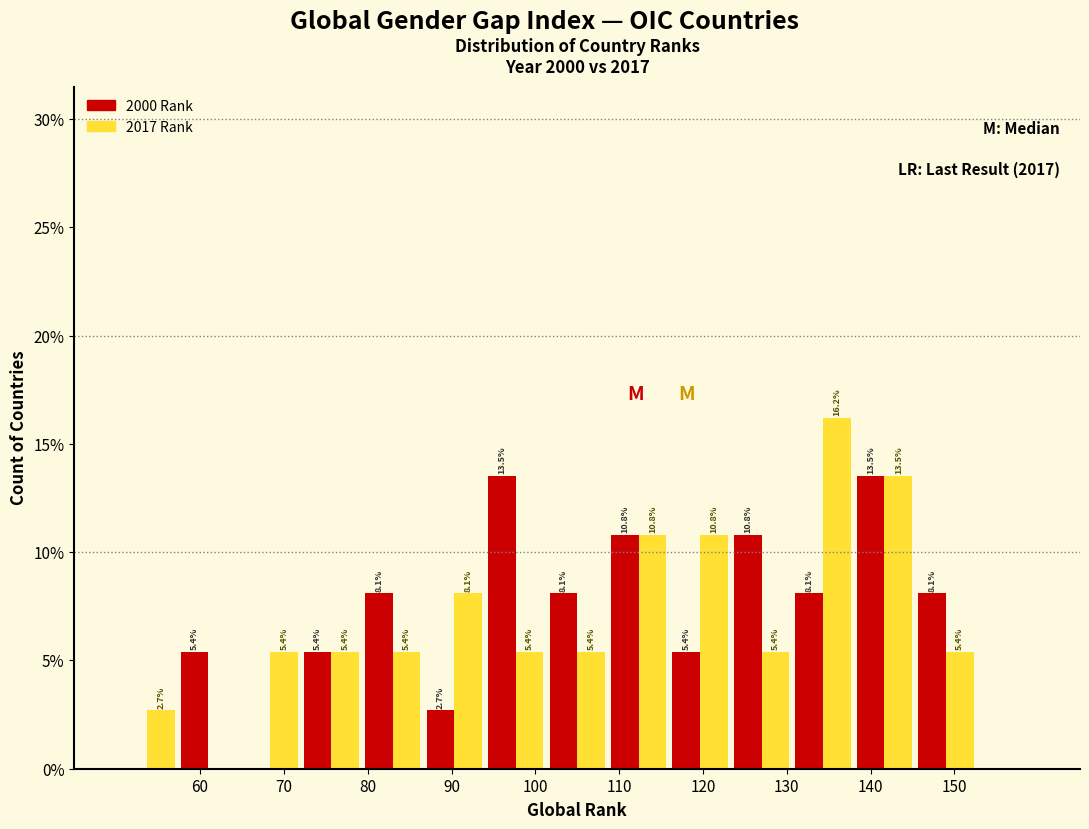

In the 2017 Rank series, which range on the x-axis has the tallest bar?

131 to 138